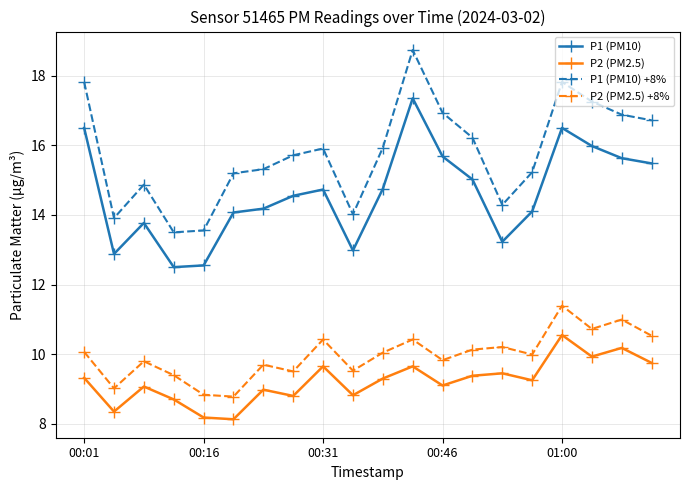

Rank the series by their maximum value, from highest to lowest.

P1 (PM10) +8%, P1 (PM10), P2 (PM2.5) +8%, P2 (PM2.5)